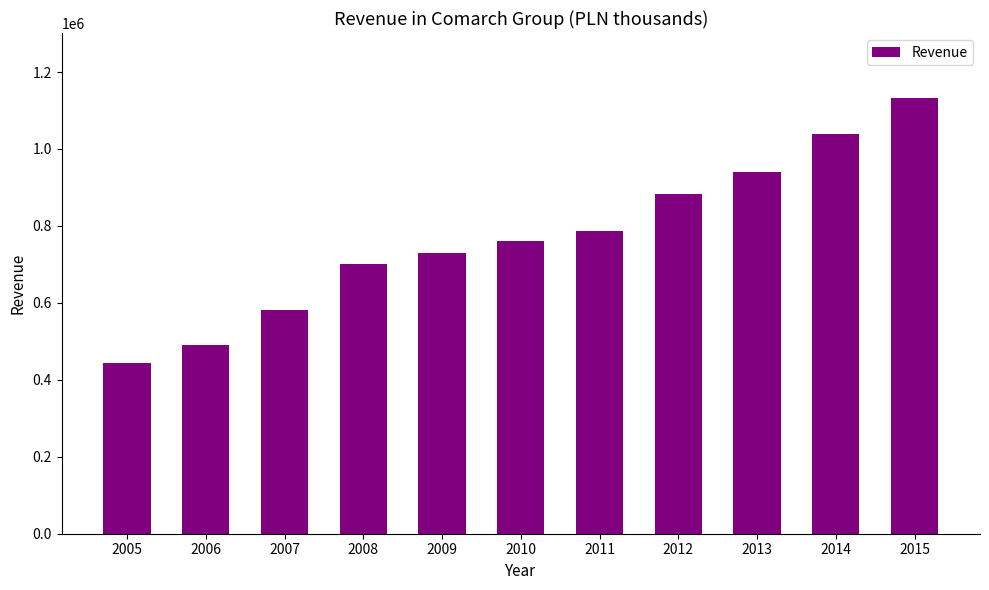

What is the difference between the maximum and minimum values?

687590